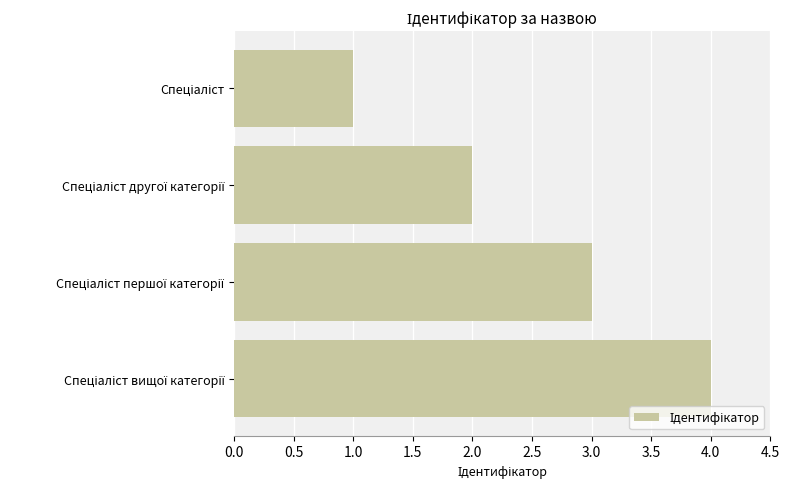

How many values are below 3?

2